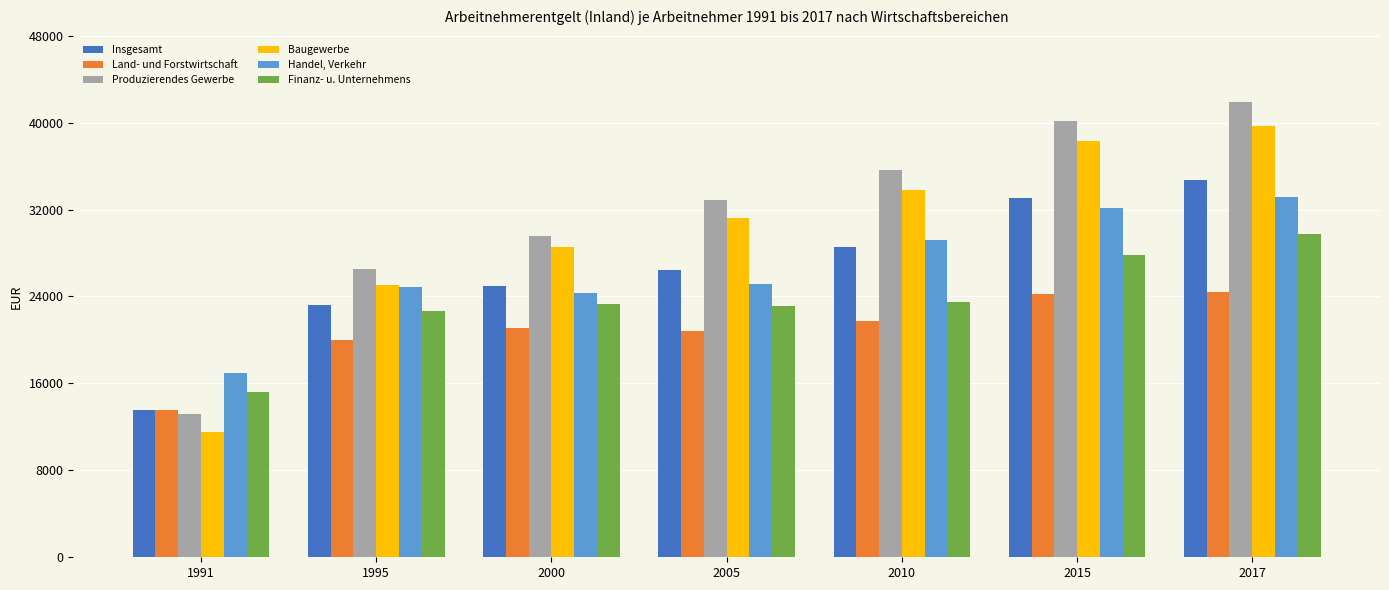

What are all the series names shown in the legend?

Insgesamt, Land- und Forstwirtschaft, Produzierendes Gewerbe, Baugewerbe, Handel, Verkehr, Finanz- u. Unternehmens